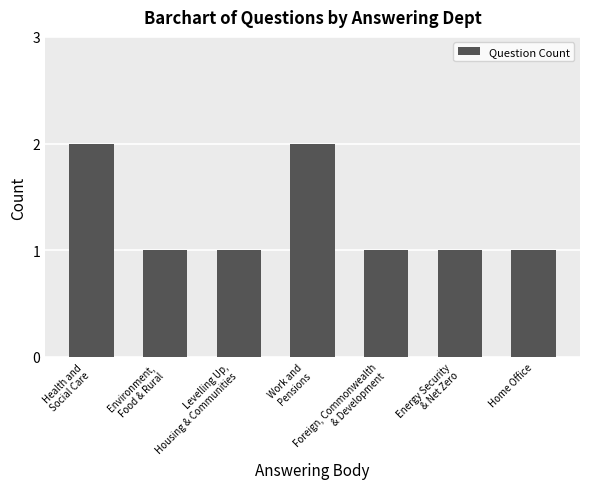

What is the label of the 5th bar from the right?

Levelling Up,
Housing & Communities